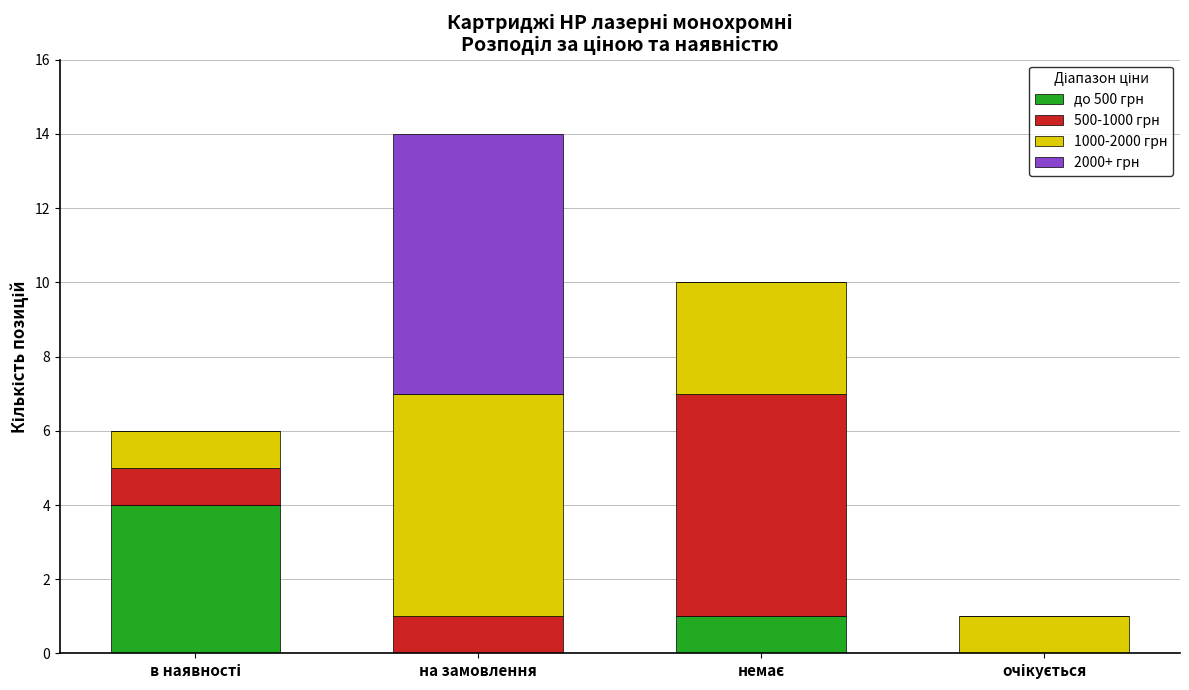

What is the maximum value for до 500 грн?

4